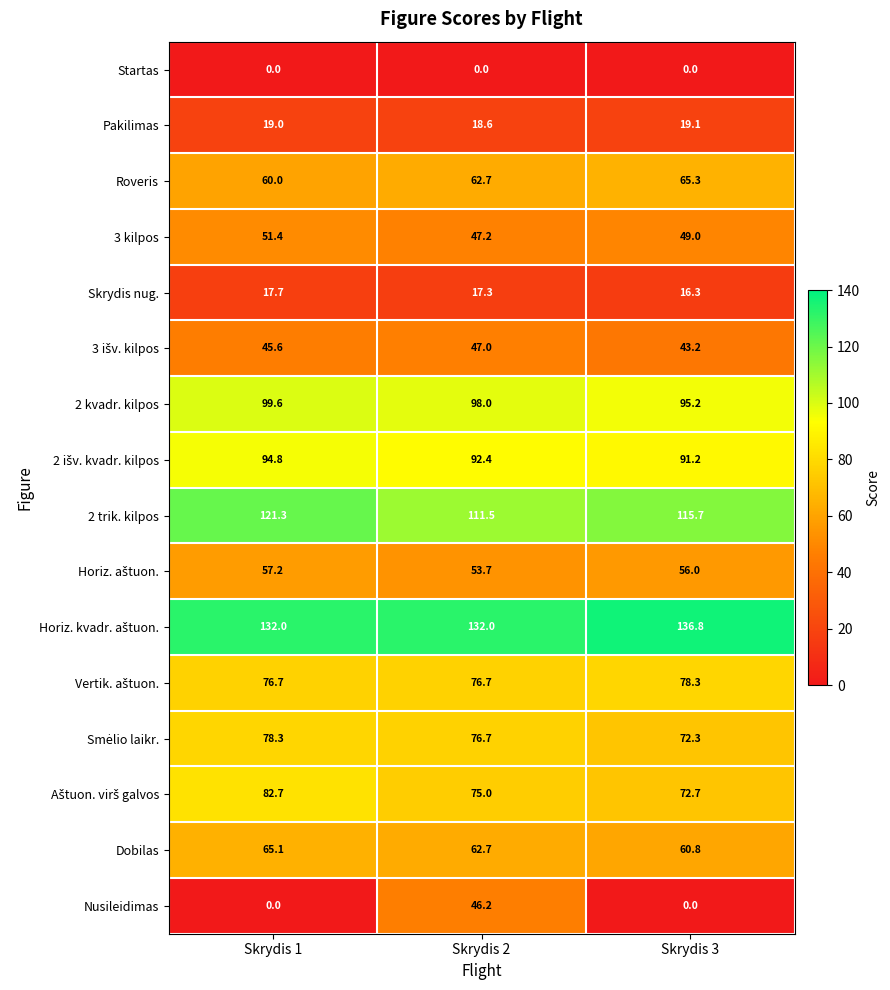

What is the difference between the maximum and minimum values in the Nusileidimas series?

46.2